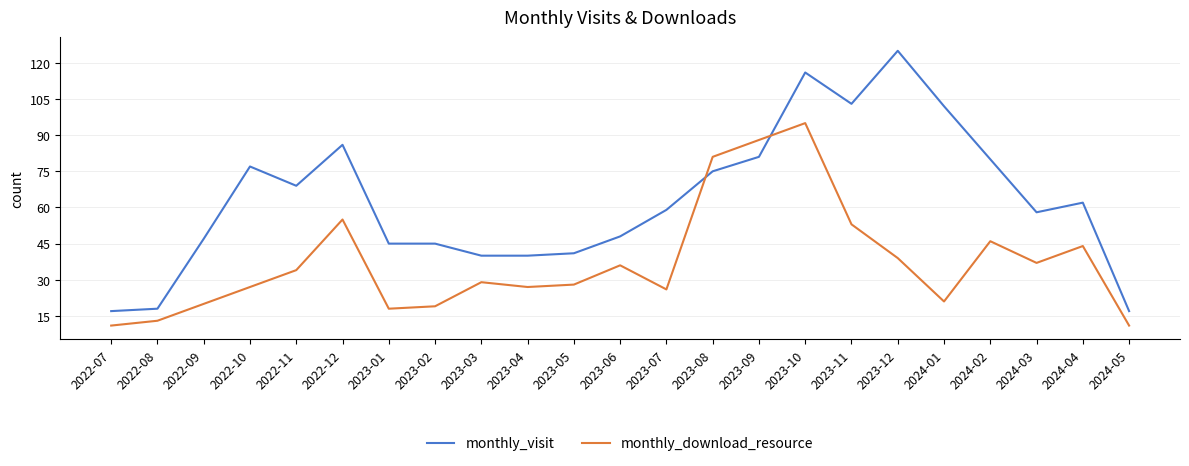

True or false: monthly_download_resource and monthly_visit intersect in this chart.

True